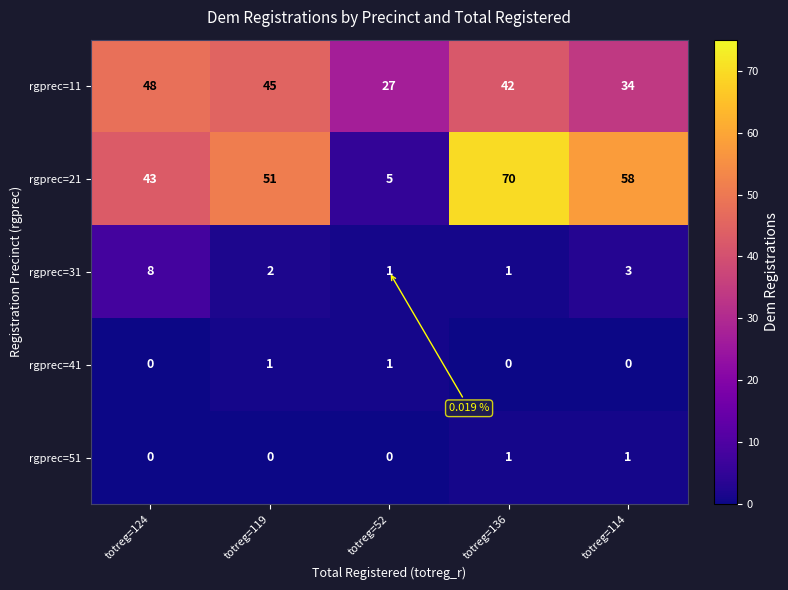

At which category is the sum across all series the highest?

totreg=136